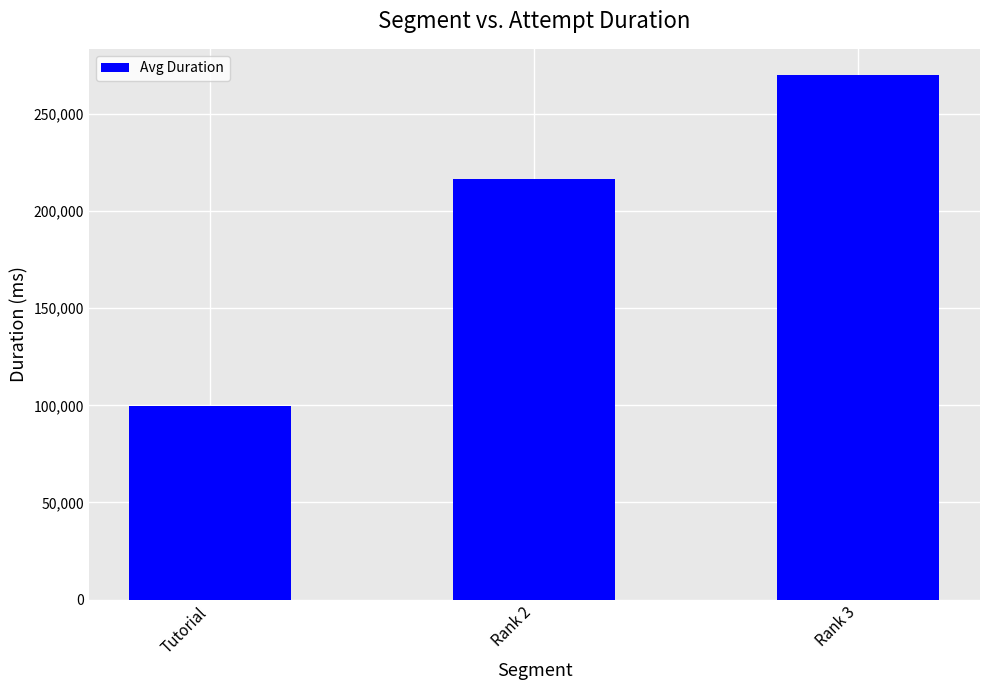

Reading left to right, what are all the values shown in this chart?

Tutorial=99887.3	Rank 2=216442.2	Rank 3=270055.2